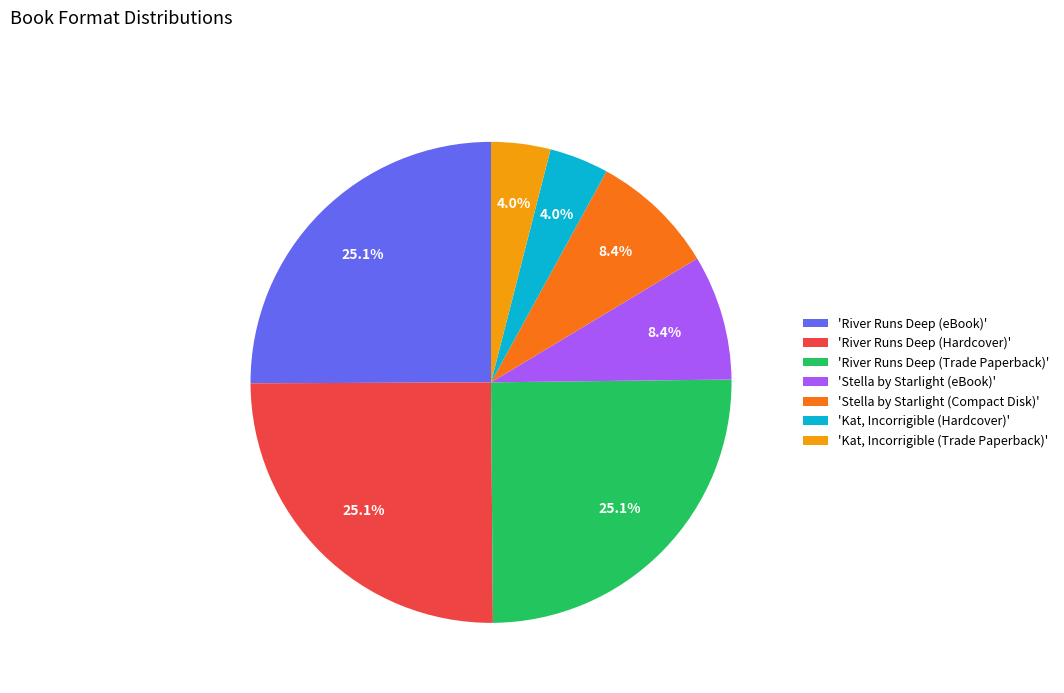

Does 'River Runs Deep (Trade Paperback)' account for over 50% of the chart?

No